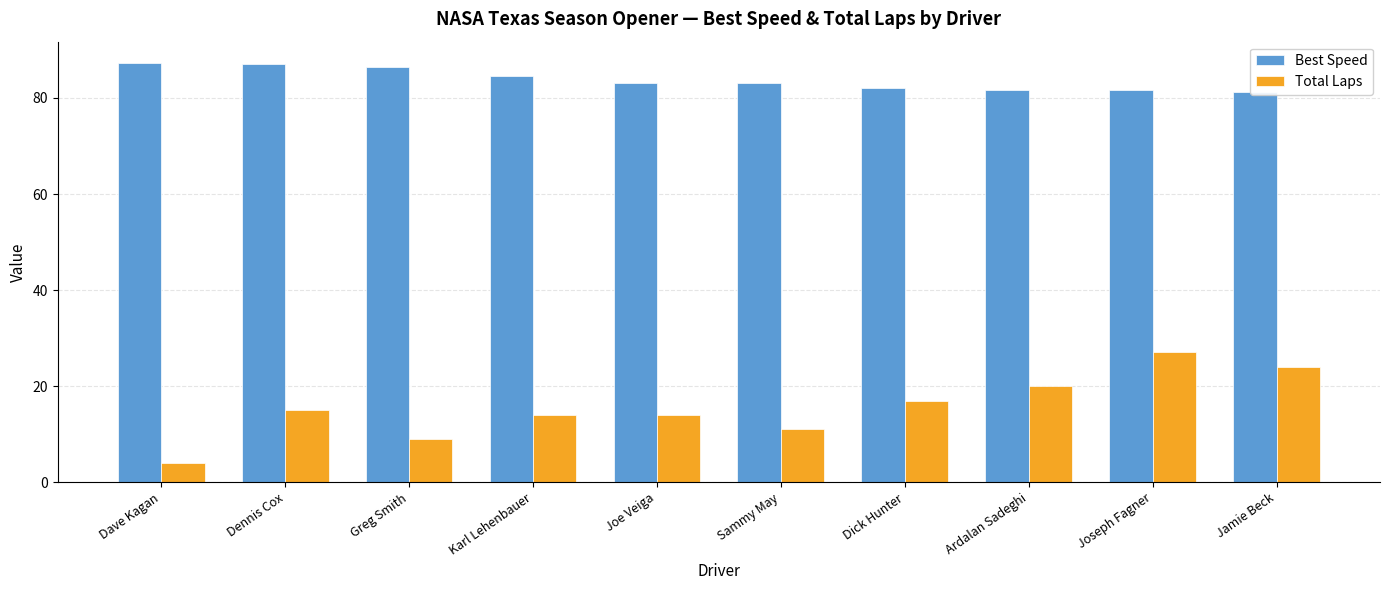

Between Joseph Fagner and Karl Lehenbauer, which is larger?

Karl Lehenbauer